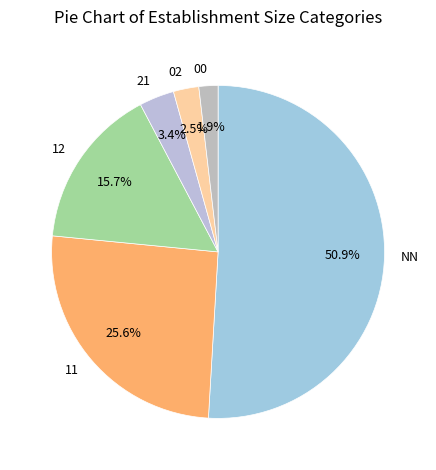

True or false: 12 accounts for 16% of the total.

True